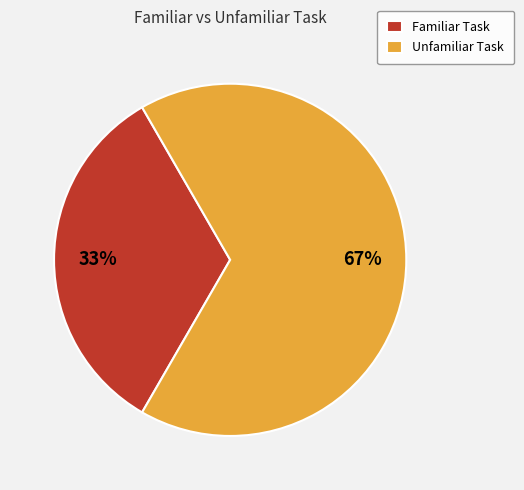

How many segments does this pie chart have?

2